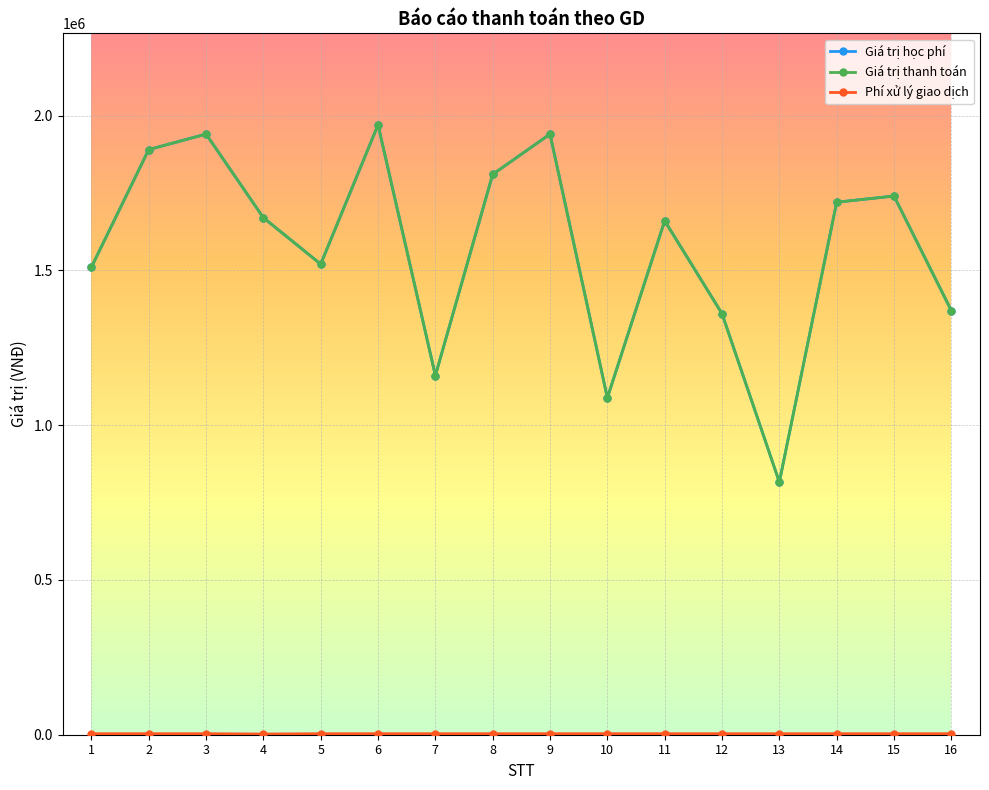

What is the minimum value shown in the chart?

2200